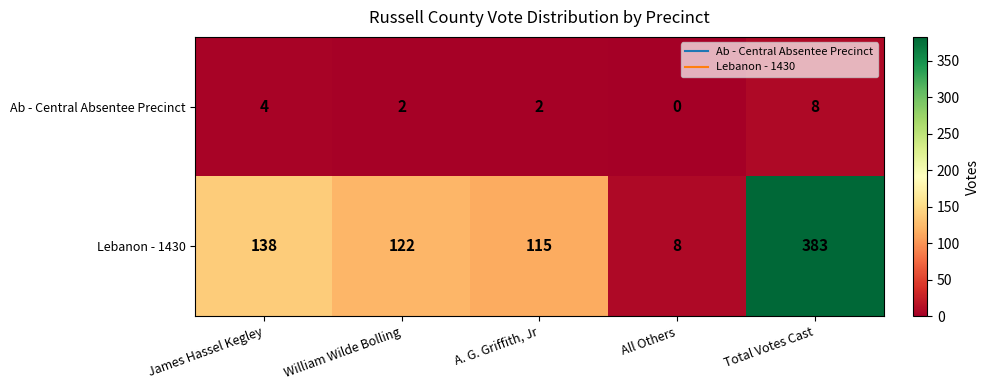

Rank the series by their average value, from lowest to highest.

Ab - Central Absentee Precinct, Lebanon - 1430